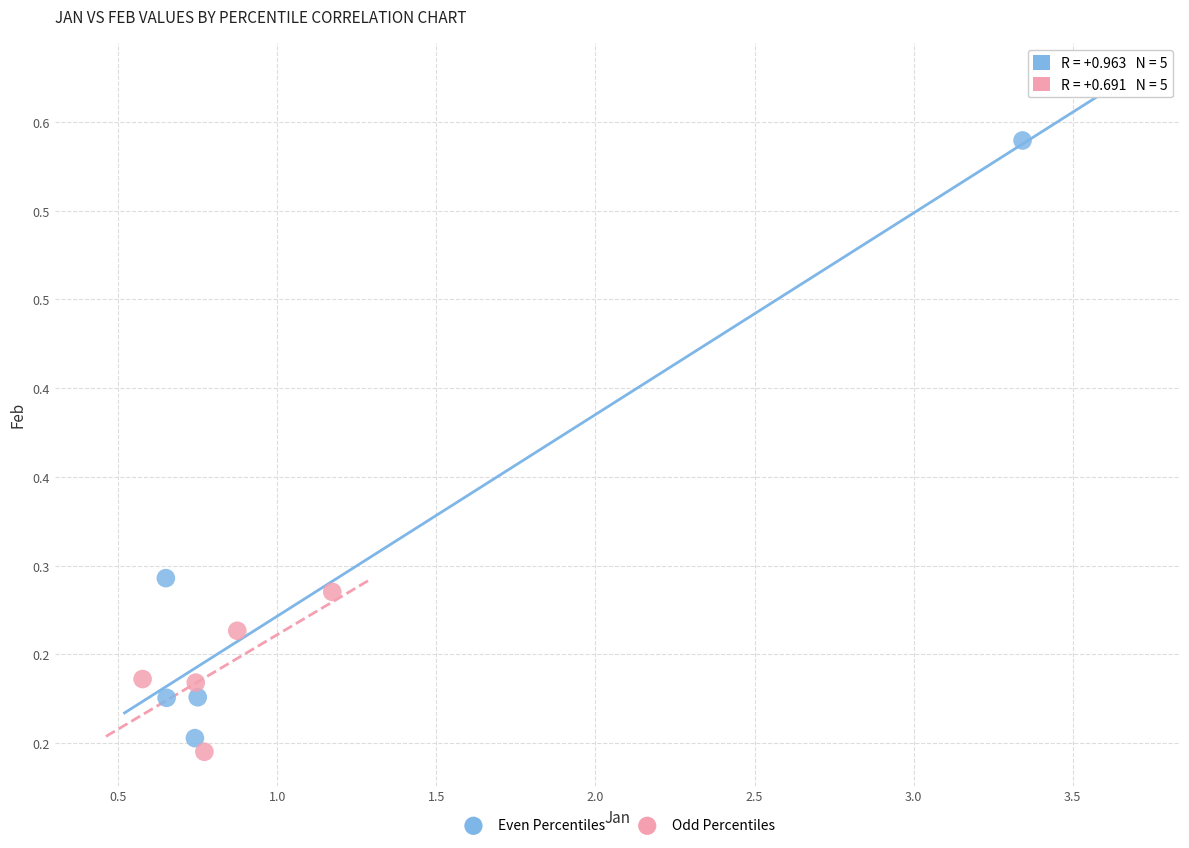

What are all the series names shown in the legend?

Even Percentiles, Odd Percentiles